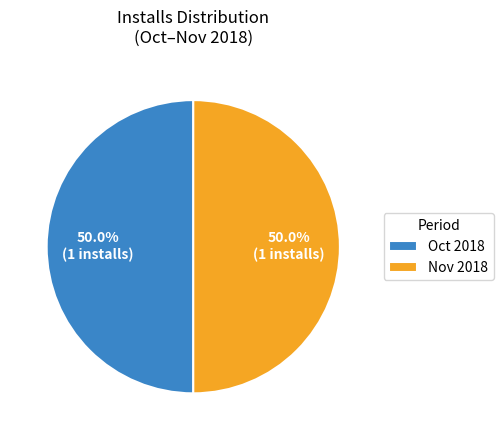

What percentage is NOT represented by Oct 2018?

50.0%